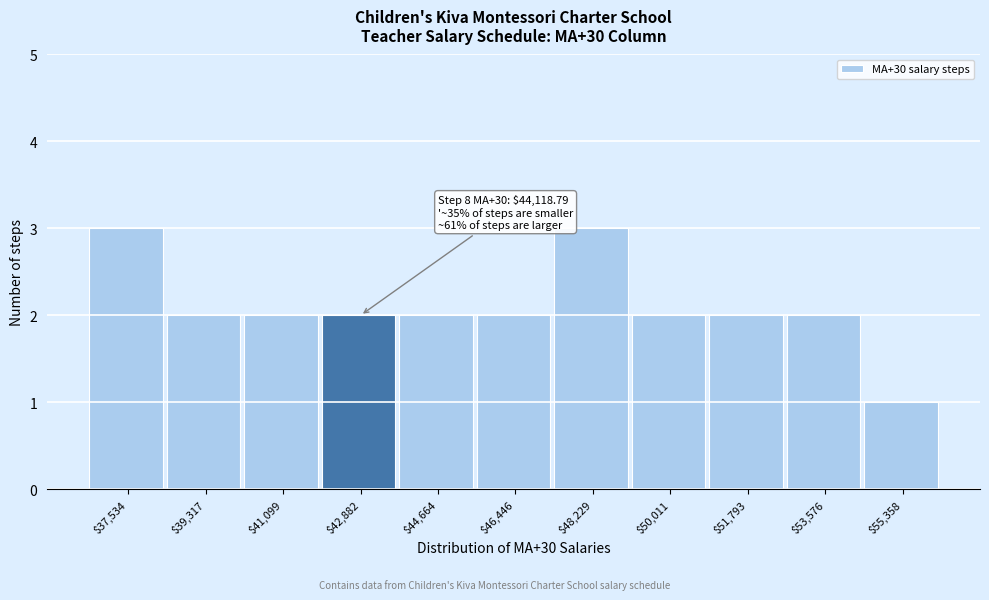

Reading left to right, list all the values displayed in this chart.

3	2	2	2	2	2	3	2	2	2	1